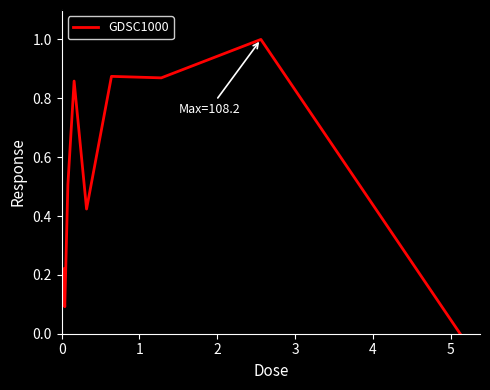

What is the difference between the maximum and minimum values?

1.0